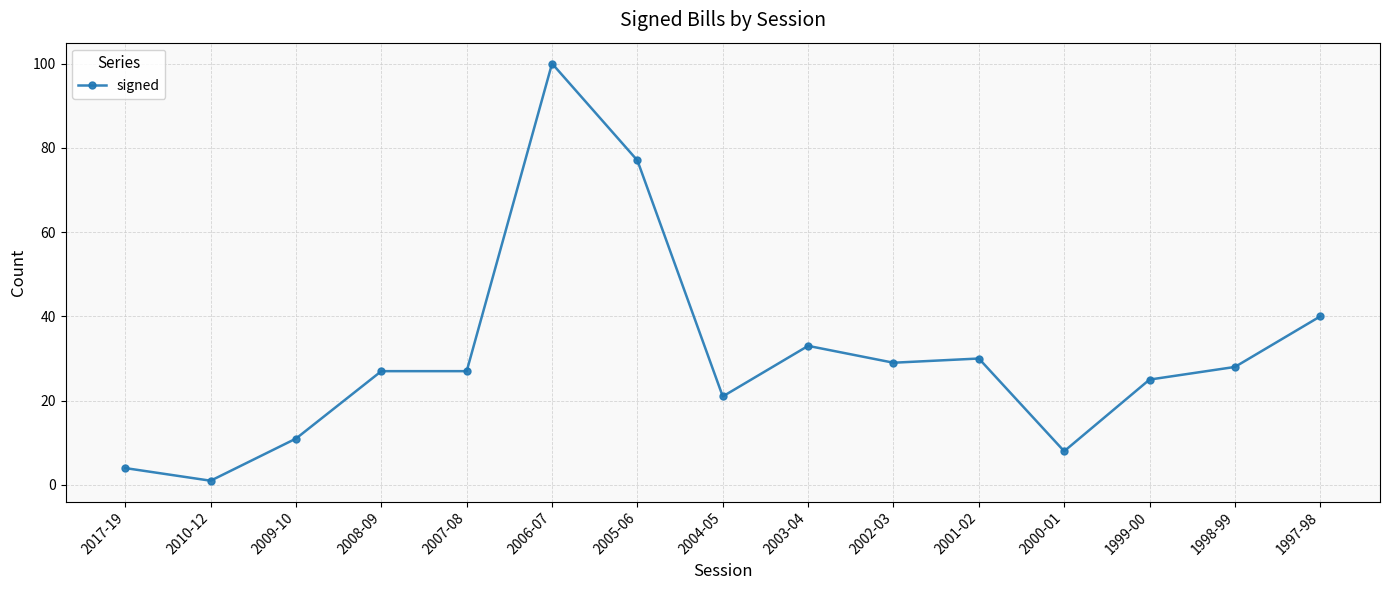

True or false: there are more than 0 points higher than both neighbors.

True